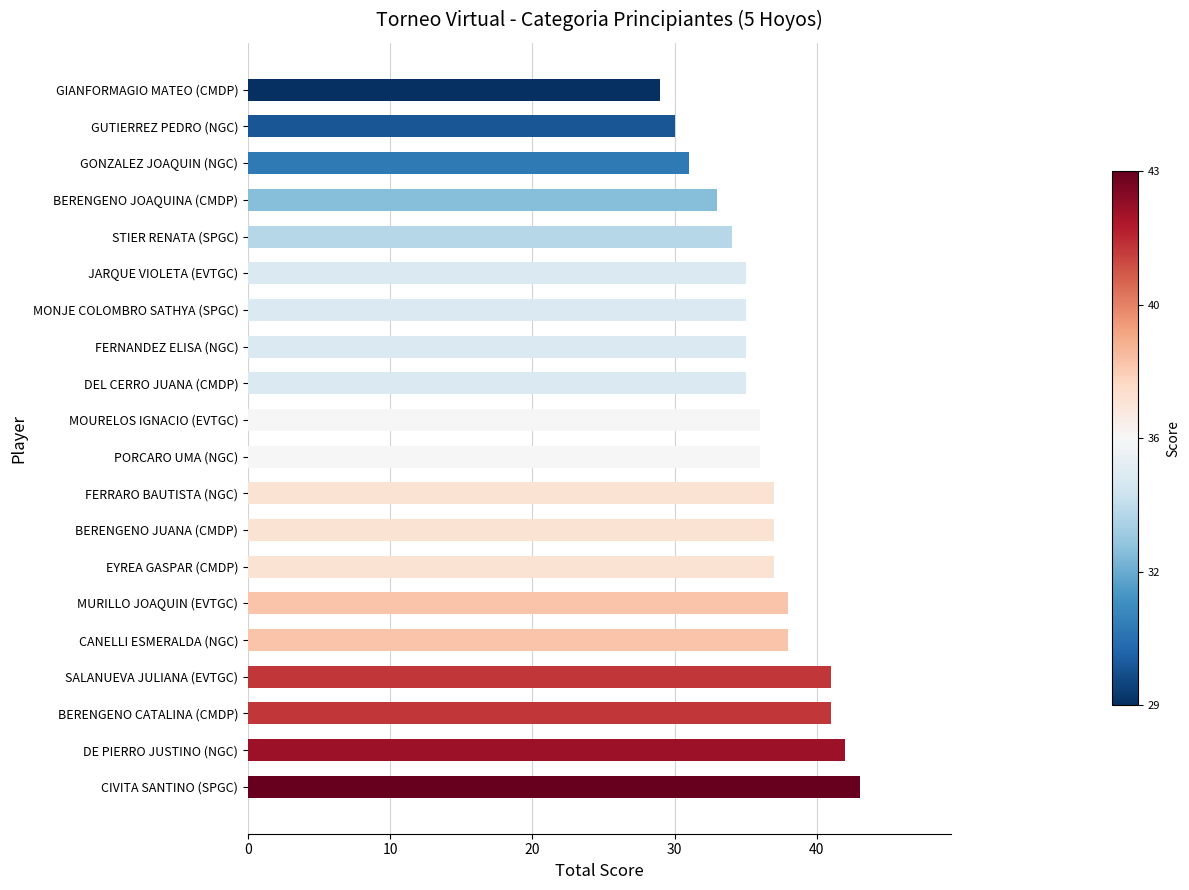

The value at BERENGENO JOAQUINA (CMDP) is 8. True or false?

False